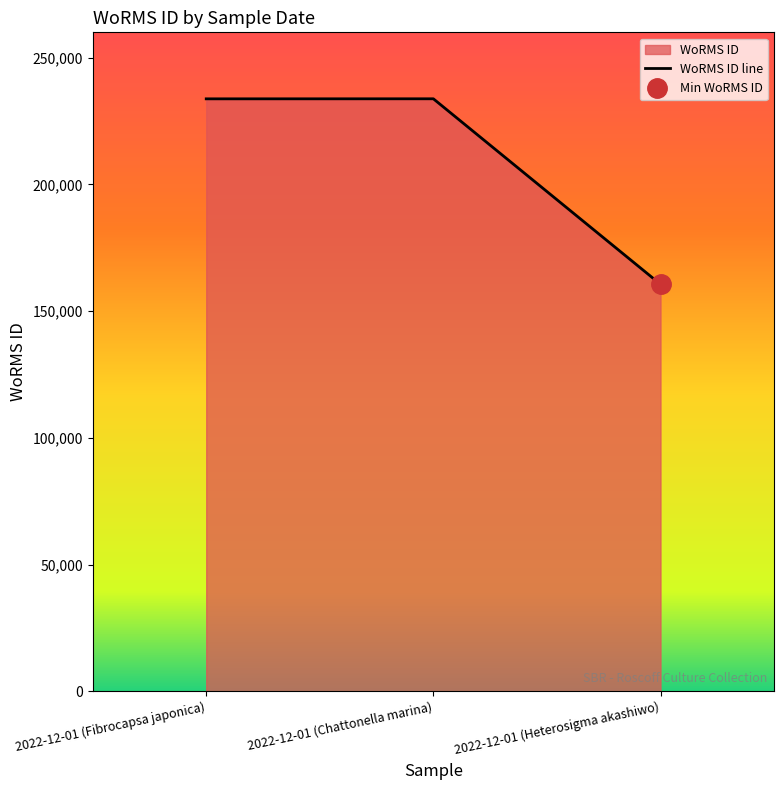

How many values are below 233761?

1